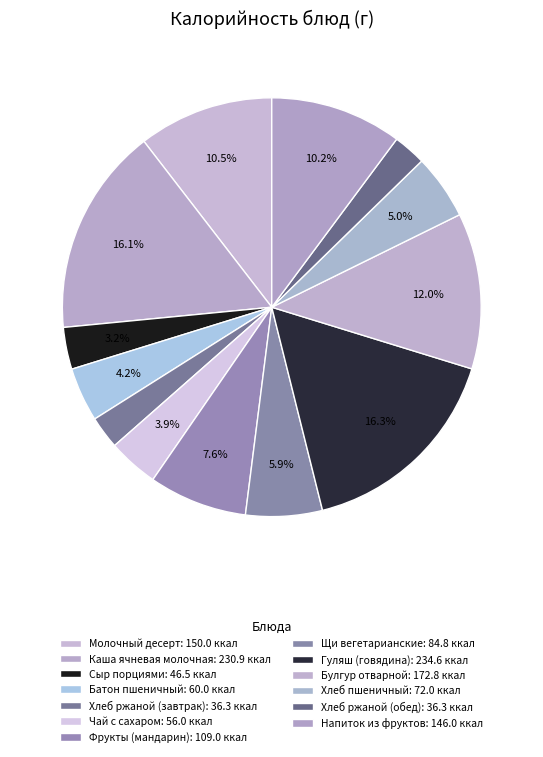

Combined, do Сыр порциями and Хлеб пшеничный account for over 50%?

No